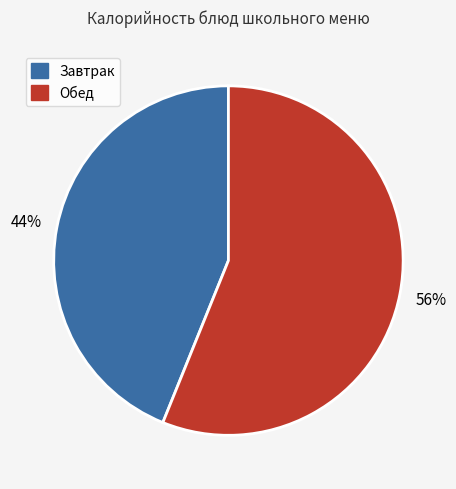

Does any single category account for the majority?

Yes